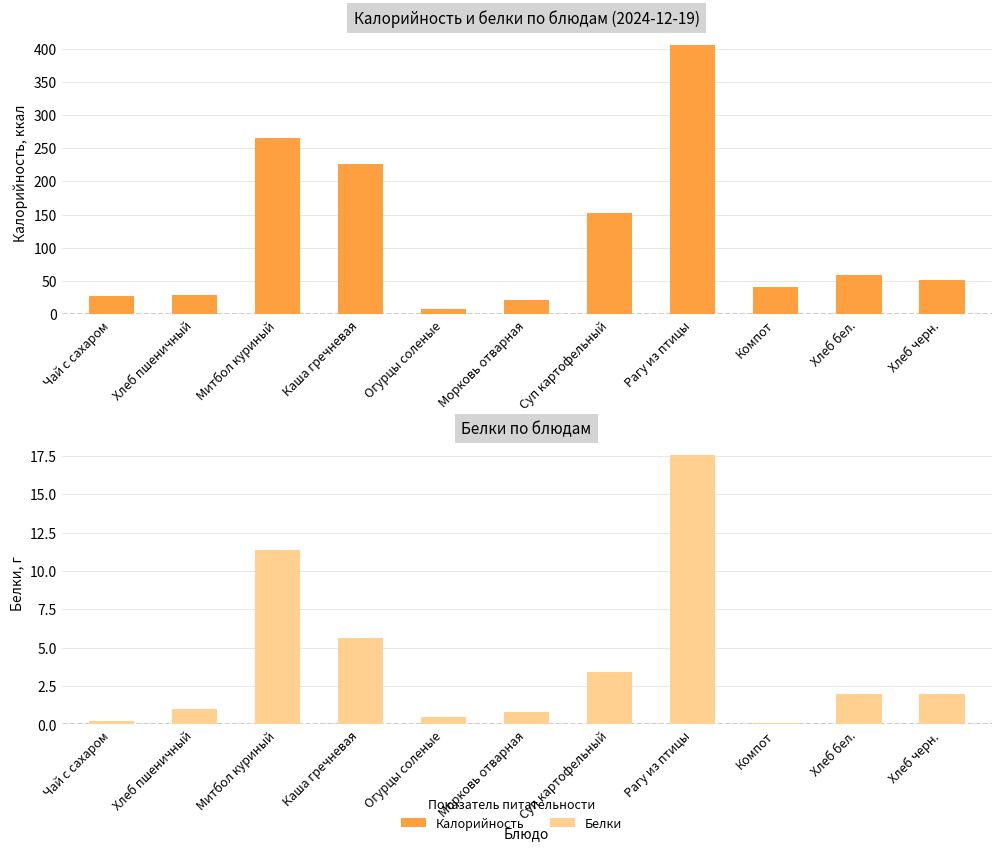

What is the sum of the Калорийность values at Хлеб черн. and Хлеб пшеничный?

82.1